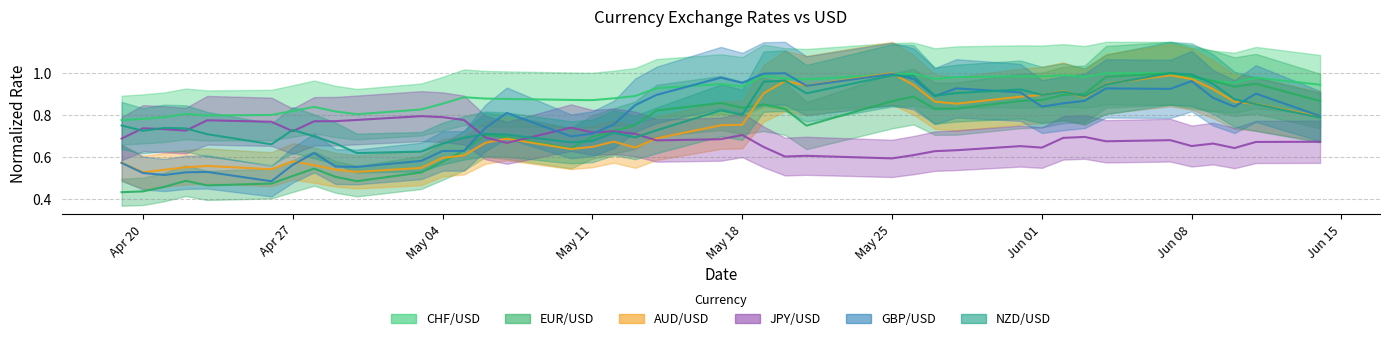

In JPY/USD, how many points are lower than both neighbors (excluding endpoints)?

11